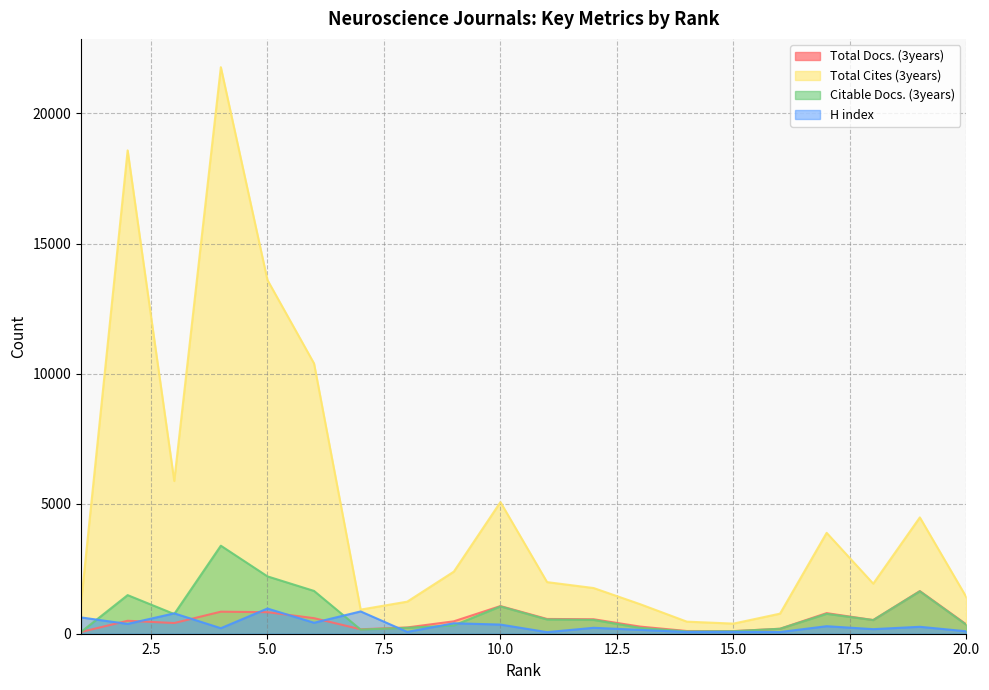

True or false: Total Cites (3years) and Total Docs. (3years) intersect in this chart.

False